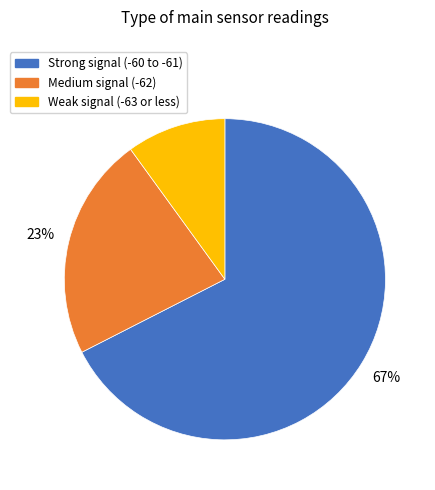

To the nearest percent, what is the average slice percentage?

33%